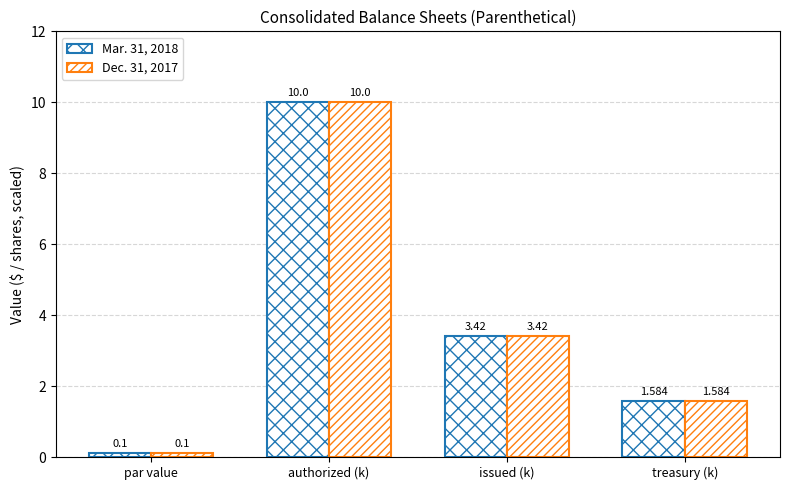

How many categories are shown in the chart?

4